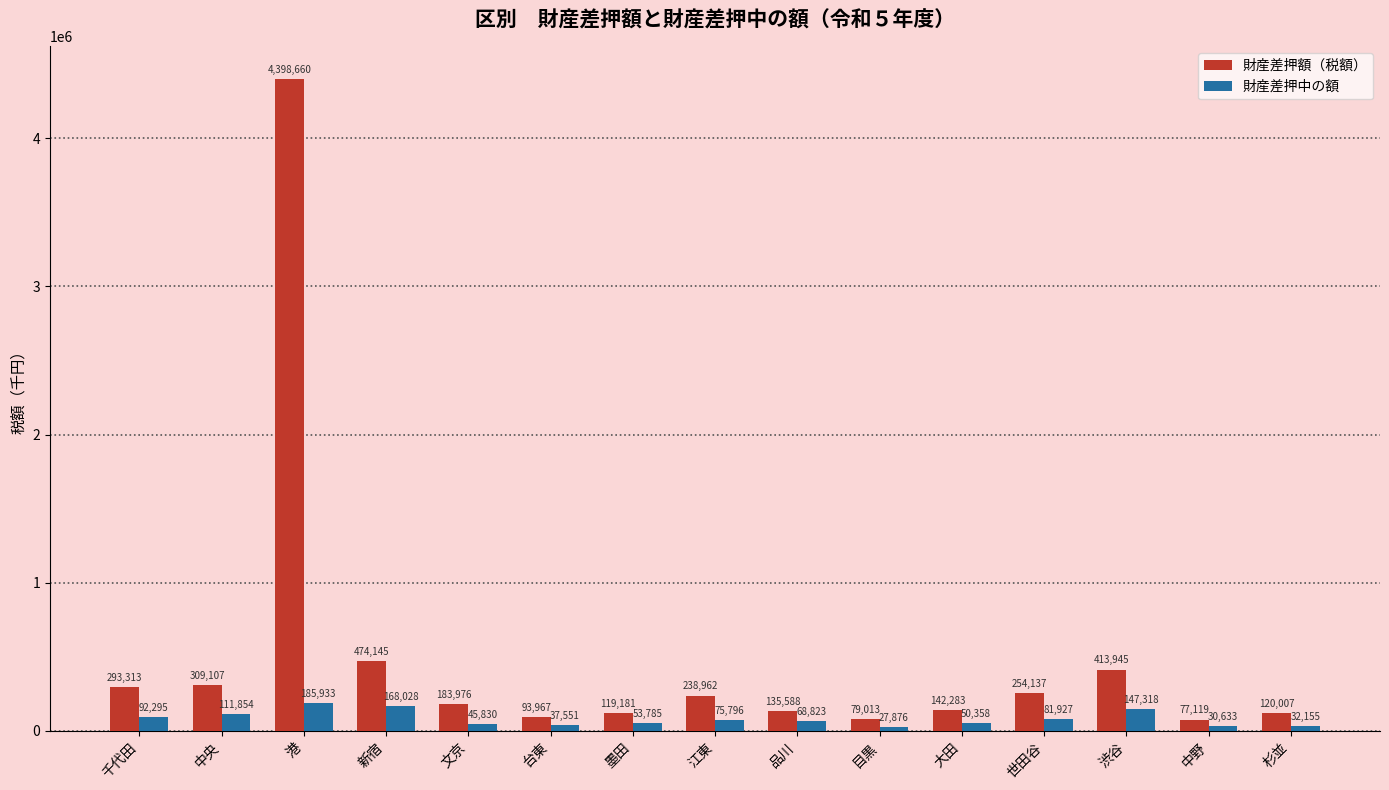

What is the sum of the 財産差押額（税額） values at 文京 and 台東?

277943